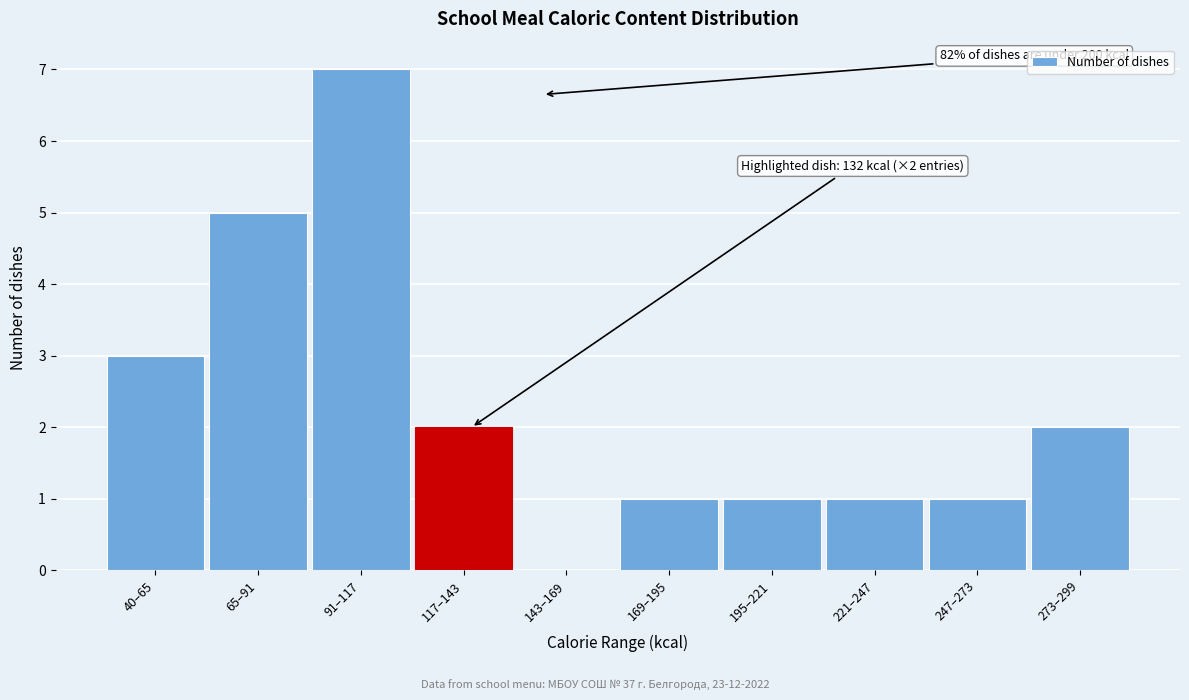

Reading right to left, what are all the values shown in this chart?

273–299=2	247–273=1	221–247=1	195–221=1	169–195=1	143–169=0	117–143=2	91–117=7	65–91=5	40–65=3